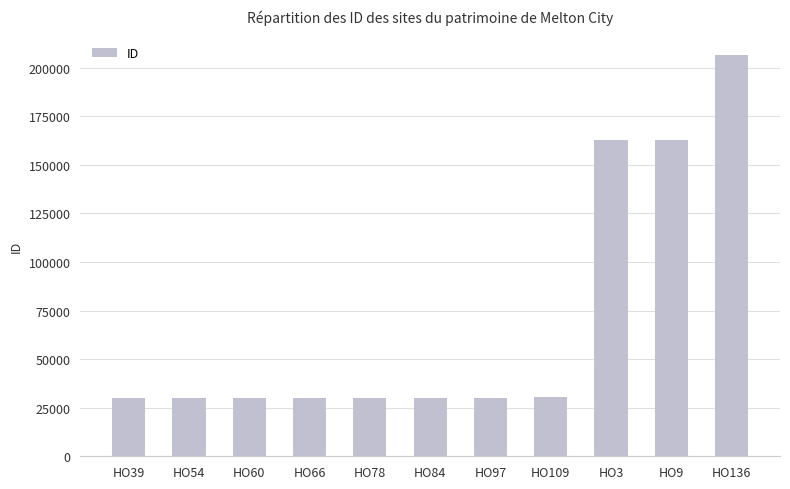

Does the chart contain stacked bars?

No